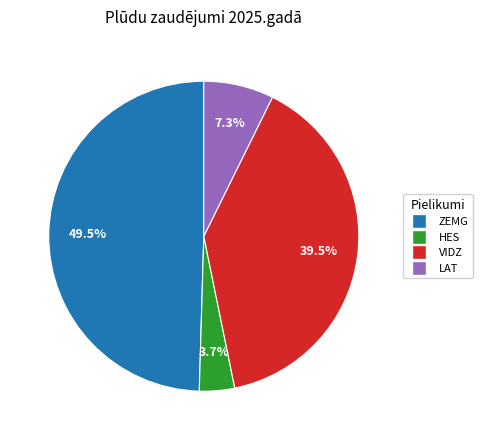

Is there a majority slice in this chart?

No